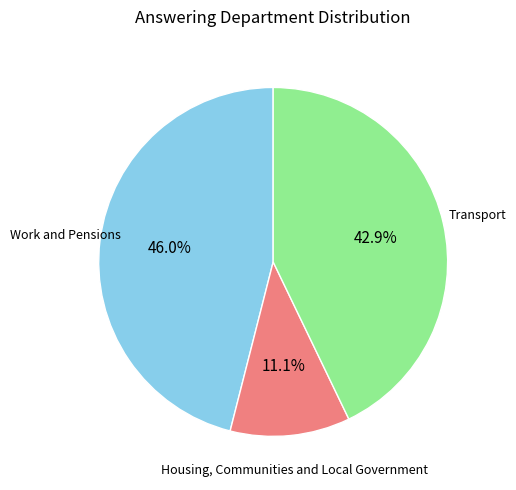

Between Housing, Communities and Local Government and Transport, which is larger?

Transport